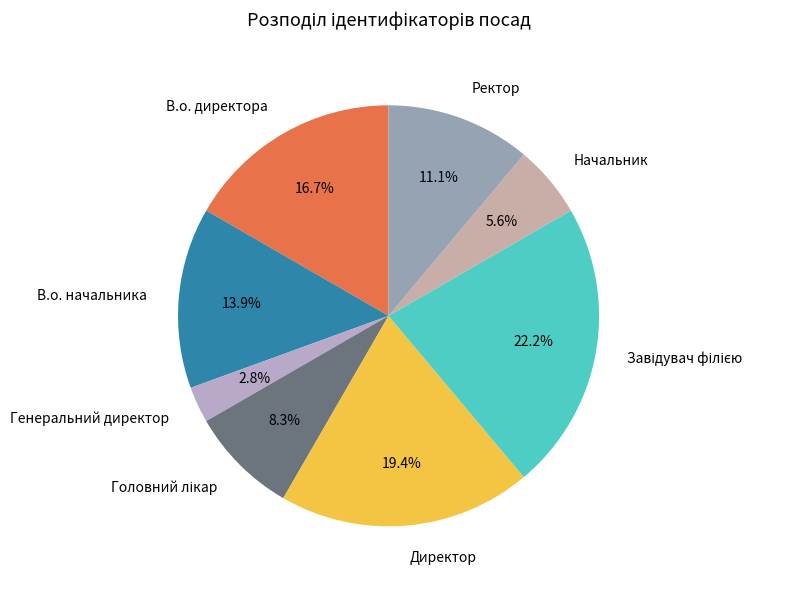

What is the ratio of the value at Ректор to the value at В.о. начальника?

0.8